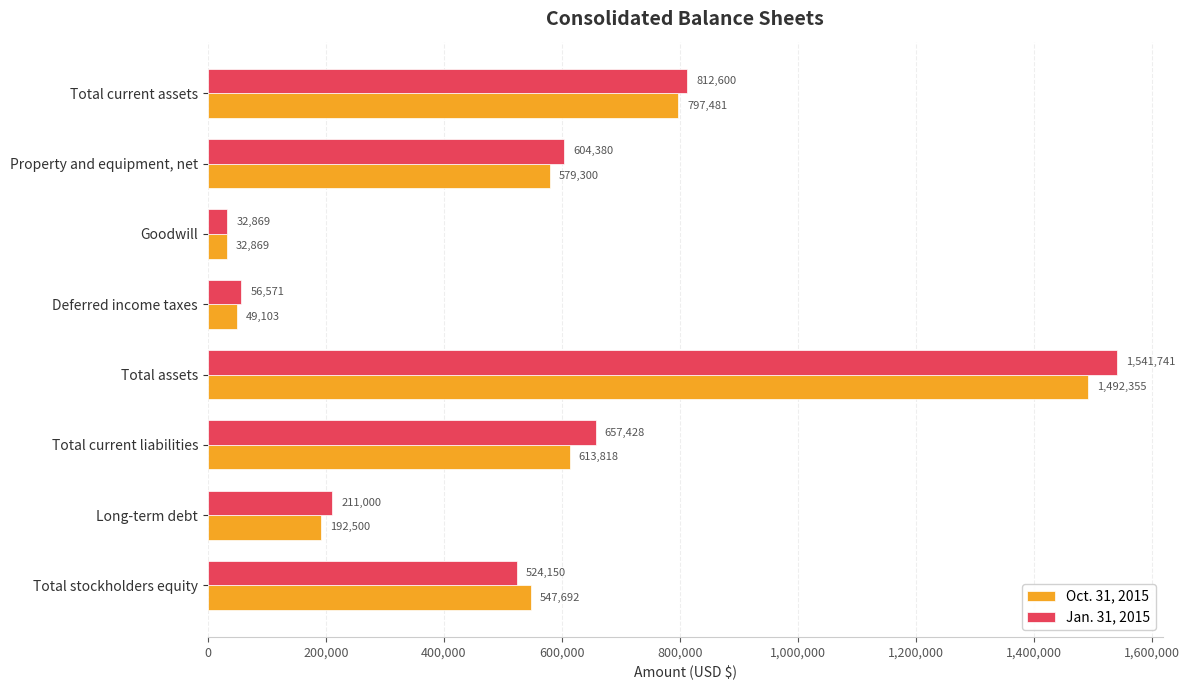

What are all the series names shown in the legend?

Oct. 31, 2015, Jan. 31, 2015